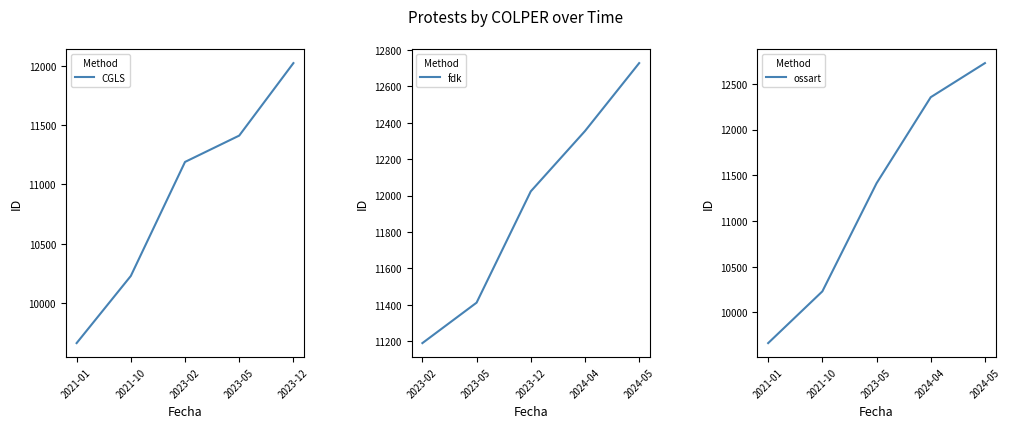

Reading left to right, extract all data points from this chart.

CGLS: 2021-01=9663	2021-10=10229	2023-02=11190	2023-05=11412	2023-12=12023
fdk: 2023-02=11190	2023-05=11412	2023-12=12023	2024-04=12354	2024-05=12727
ossart: 2021-01=9663	2021-10=10229	2023-05=11412	2024-04=12354	2024-05=12727